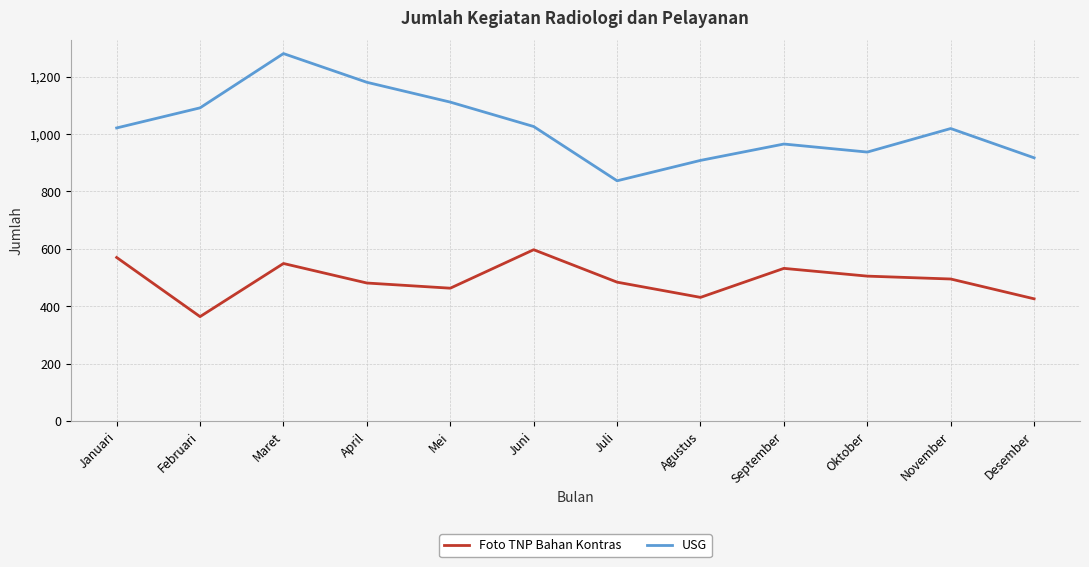

At how many categories does at least one series exceed 420?

12